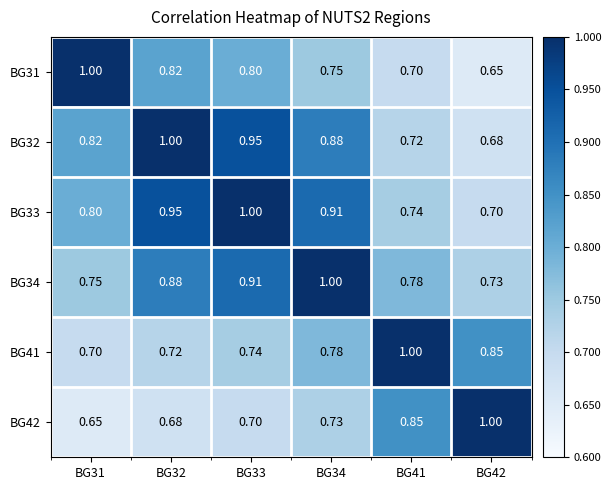

Is the value of BG34 at BG41 greater than the value of BG31 at BG42?

Yes